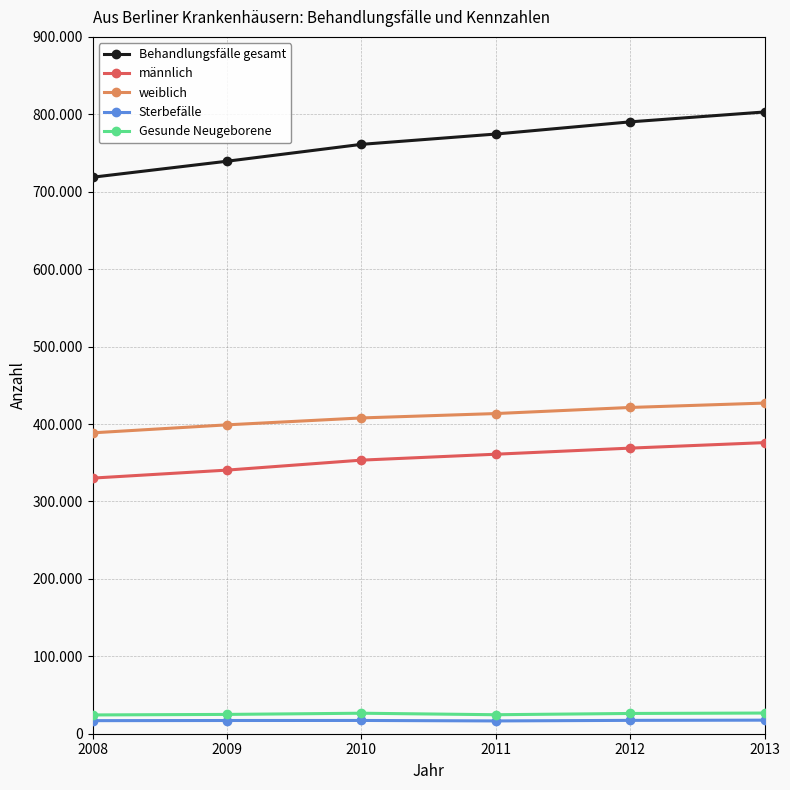

Is this an area chart (filled region under the line)?

No